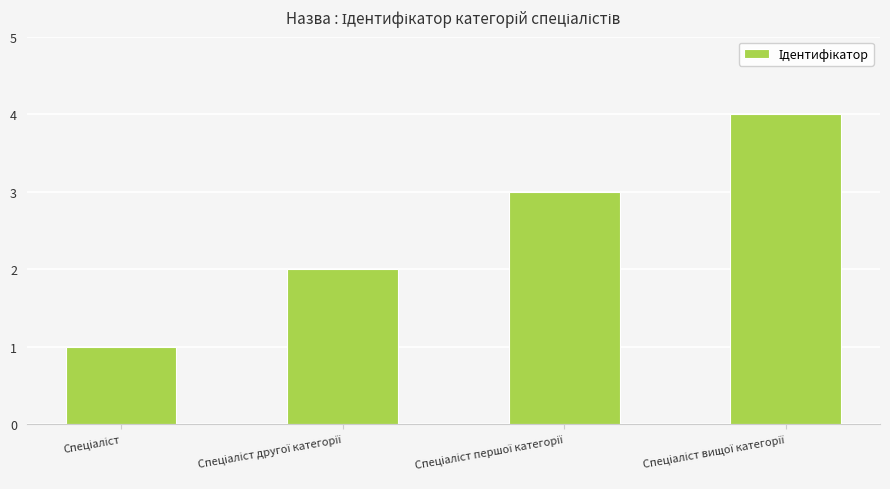

What is the sum of all values?

10